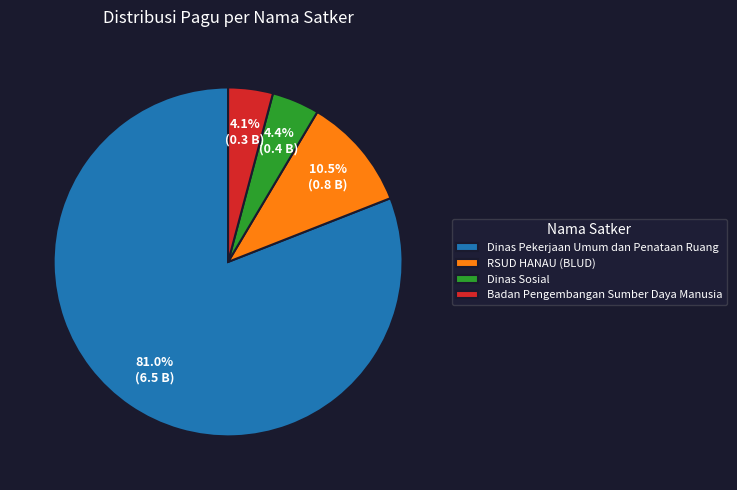

Is there a majority slice in this chart?

Yes